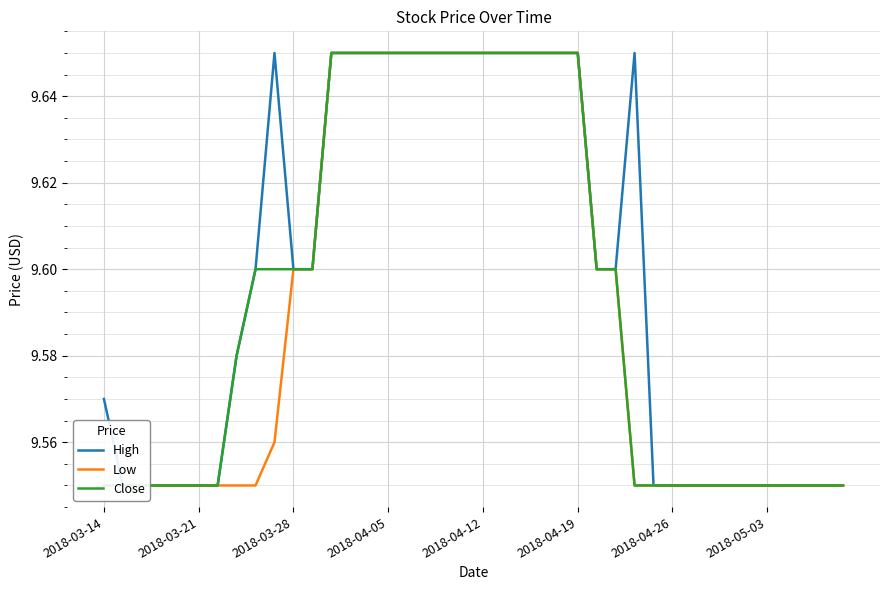

What is the maximum value shown in the chart?

9.7